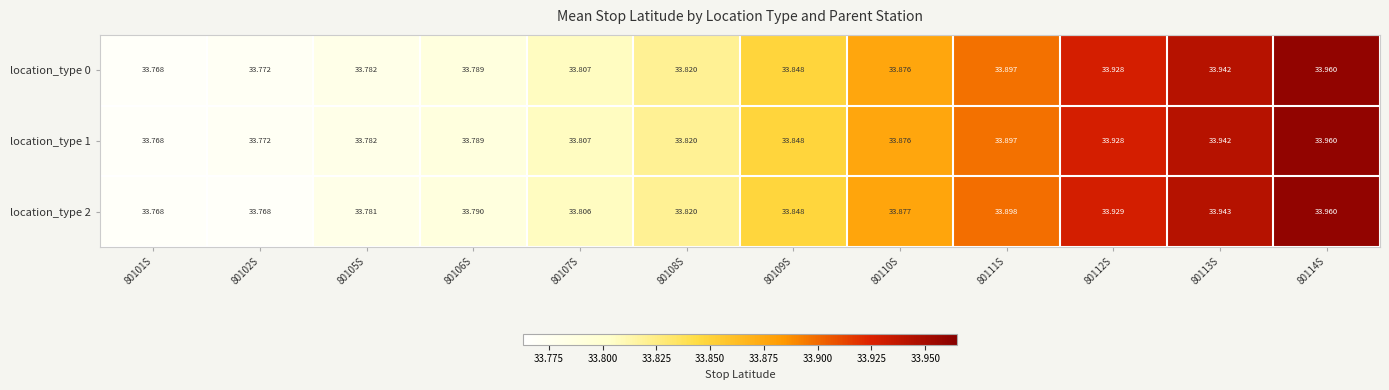

Is the value of location_type 0 at 80102S greater than the value of location_type 2 at 80114S?

No